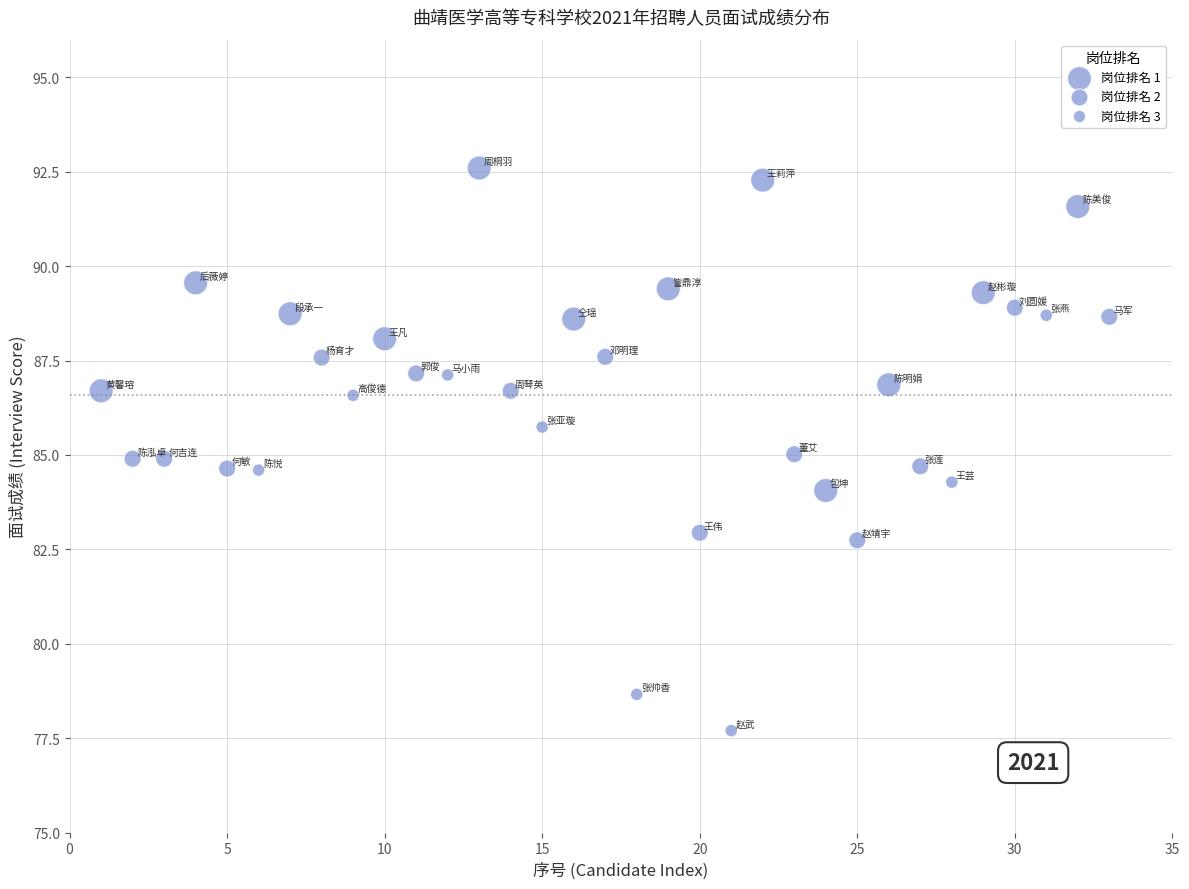

What is the range of X values (max minus min)?

32.0